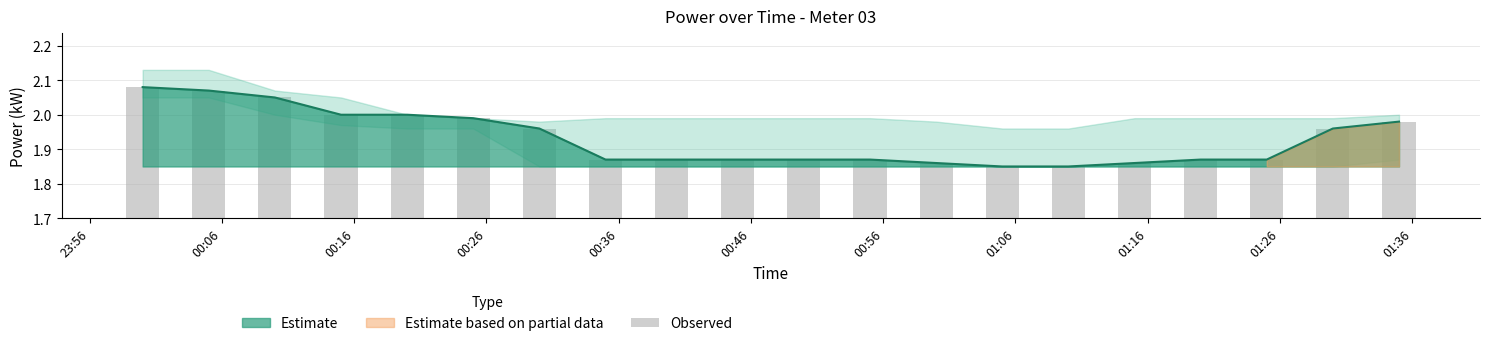

Is it true that the value at 00:16 is 2.0?

True